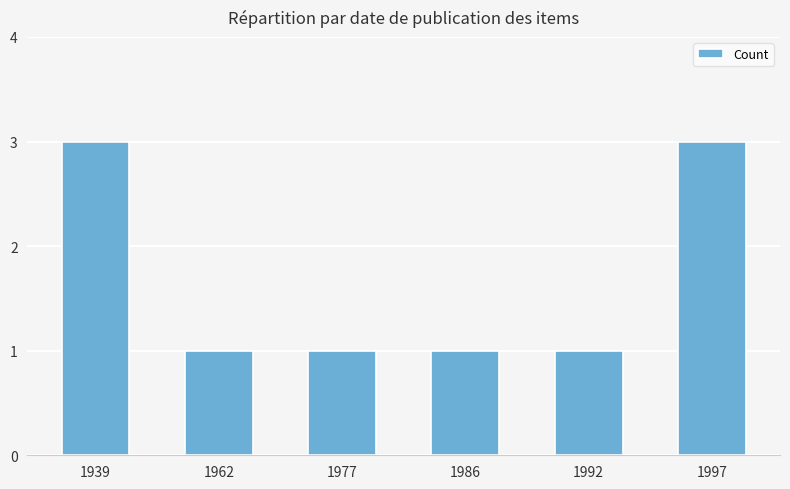

What is the sum of all values?

10